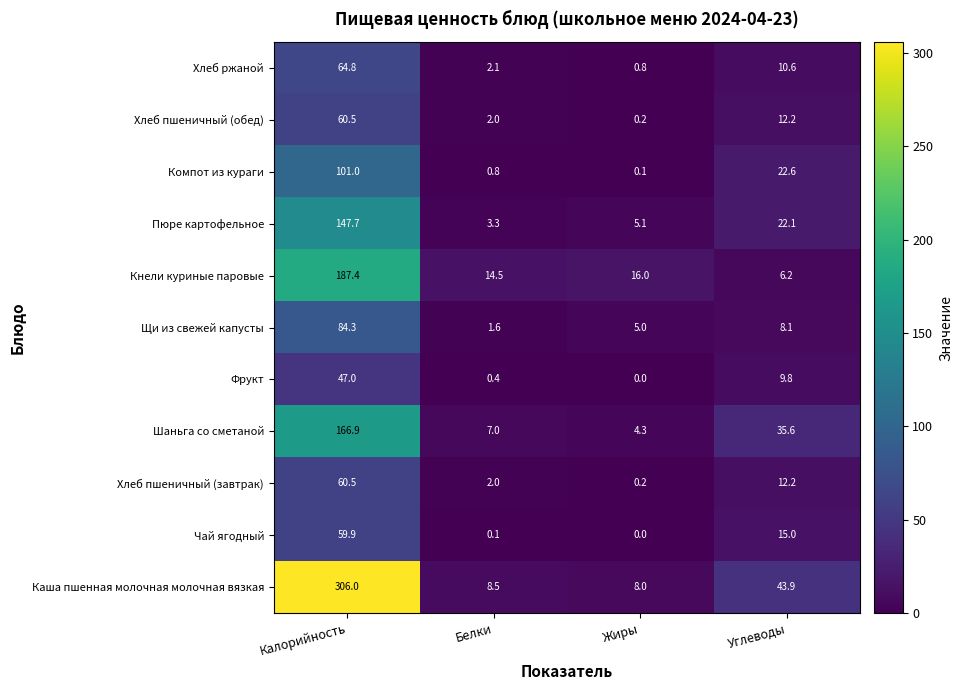

Read the Щи из свежей капусты value at Жиры.

5.0